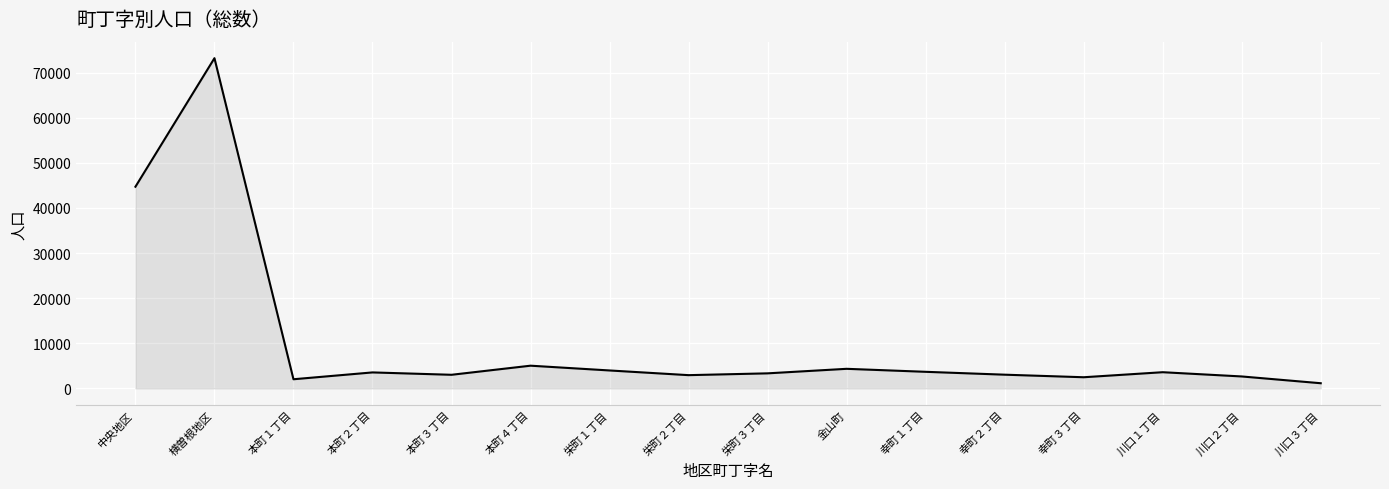

The value at 栄町１丁目 is 7099. True or false?

False